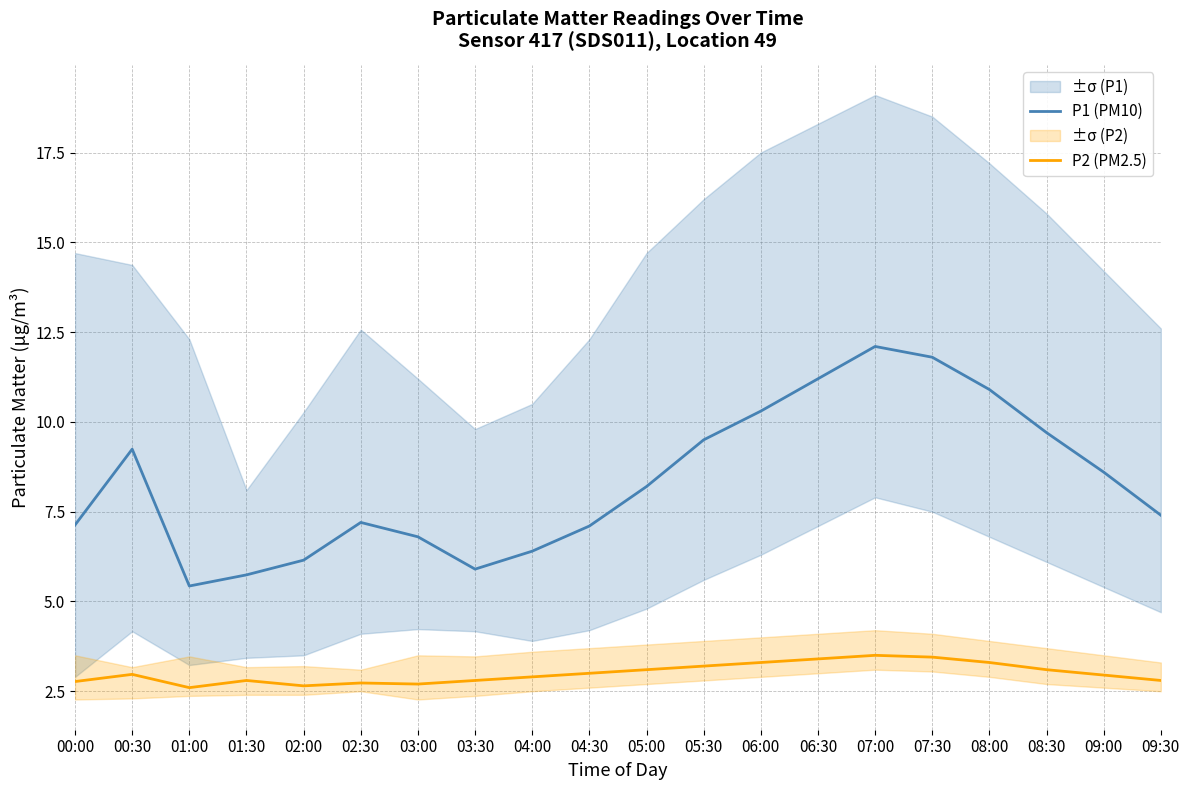

What is the smallest value displayed?

2.6